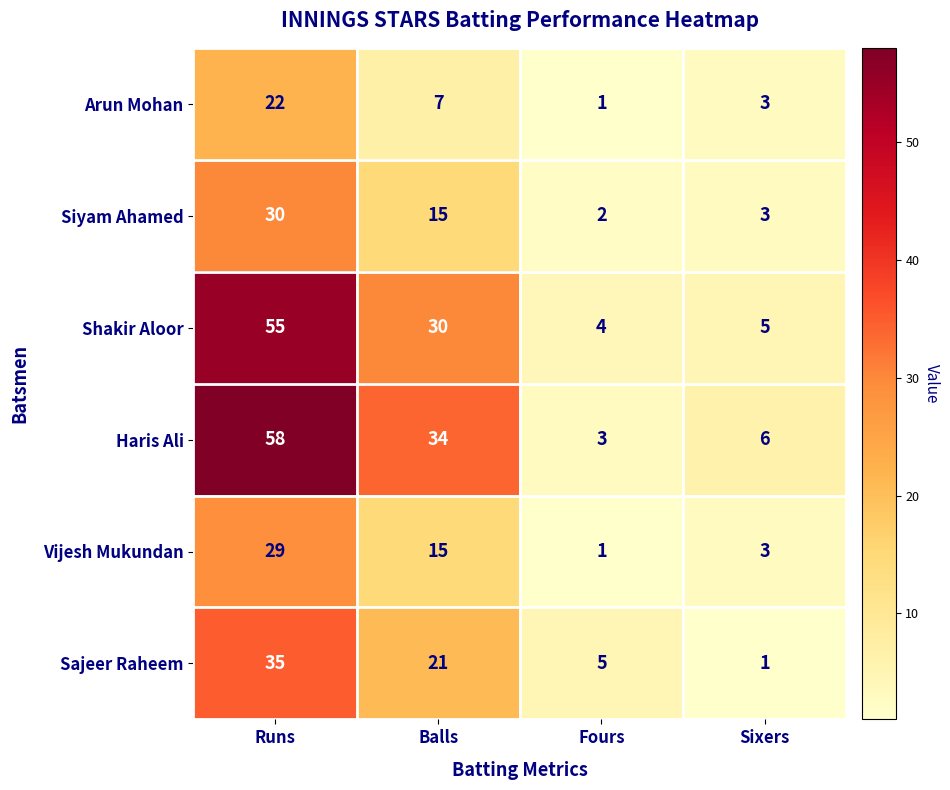

Which series changed the most between Fours and Sixers?

Sajeer Raheem